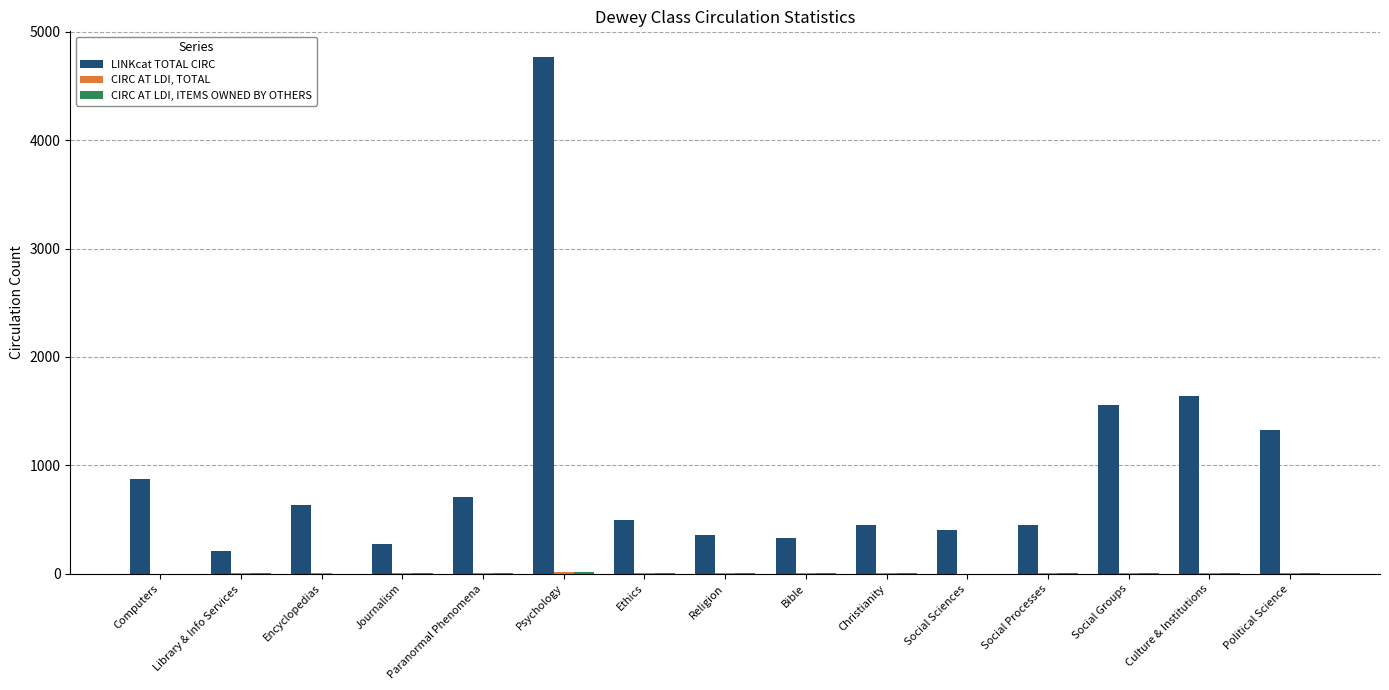

Which series has the largest total across all categories?

LINKcat TOTAL CIRC